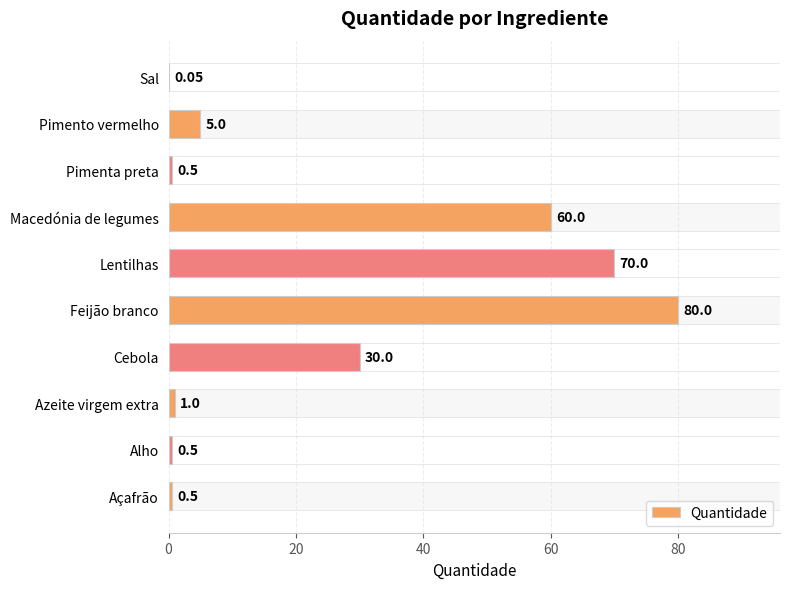

Which has a higher value, Macedónia de legumes or Azeite virgem extra?

Macedónia de legumes